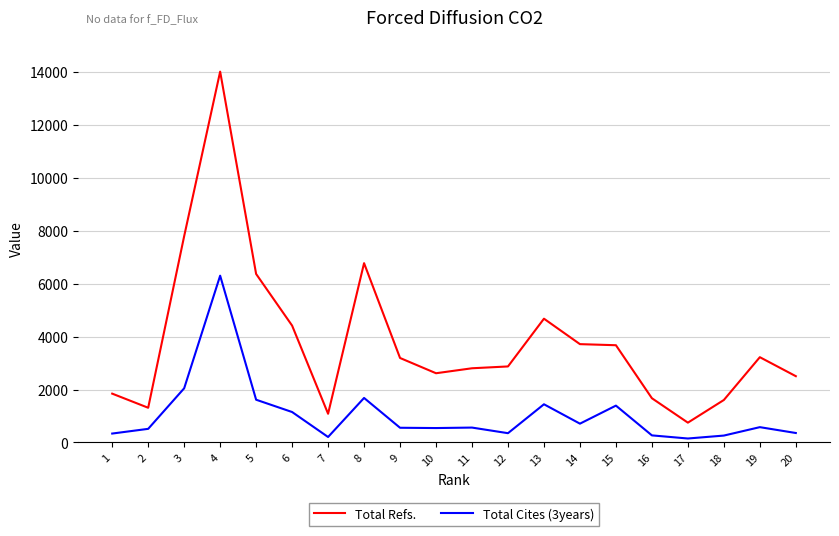

Where does the Total Refs. series first go above 3195?

3